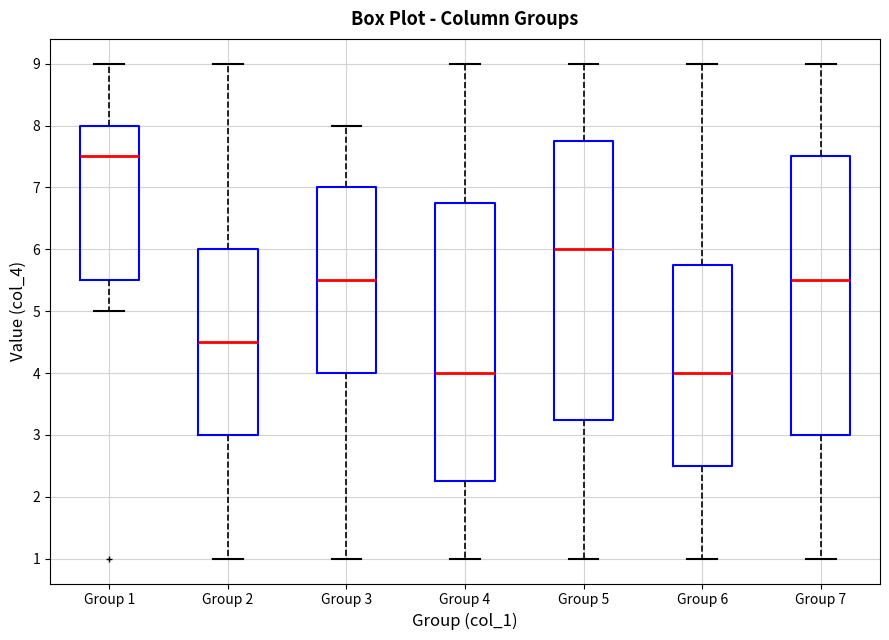

Where is the upper edge of the box for Group 6 on the y-axis? The values are not printed on the chart, so give them approximately, as read against the axis.

5.8